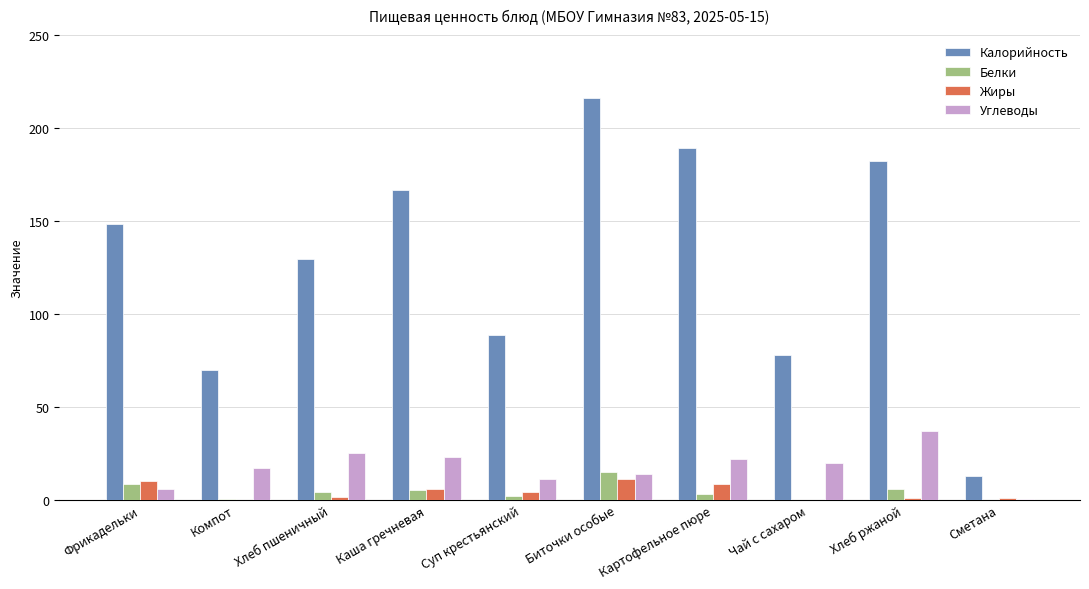

What is the maximum value for Белки?

14.9